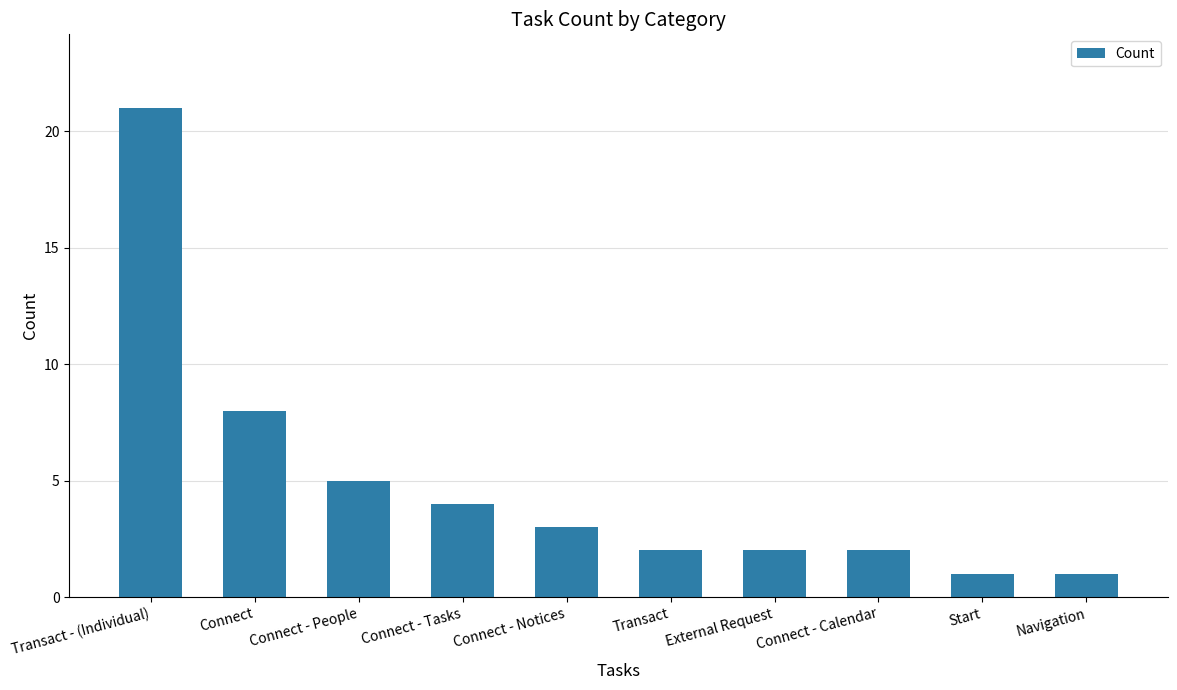

Where is the data nearest to the value 11?

Connect